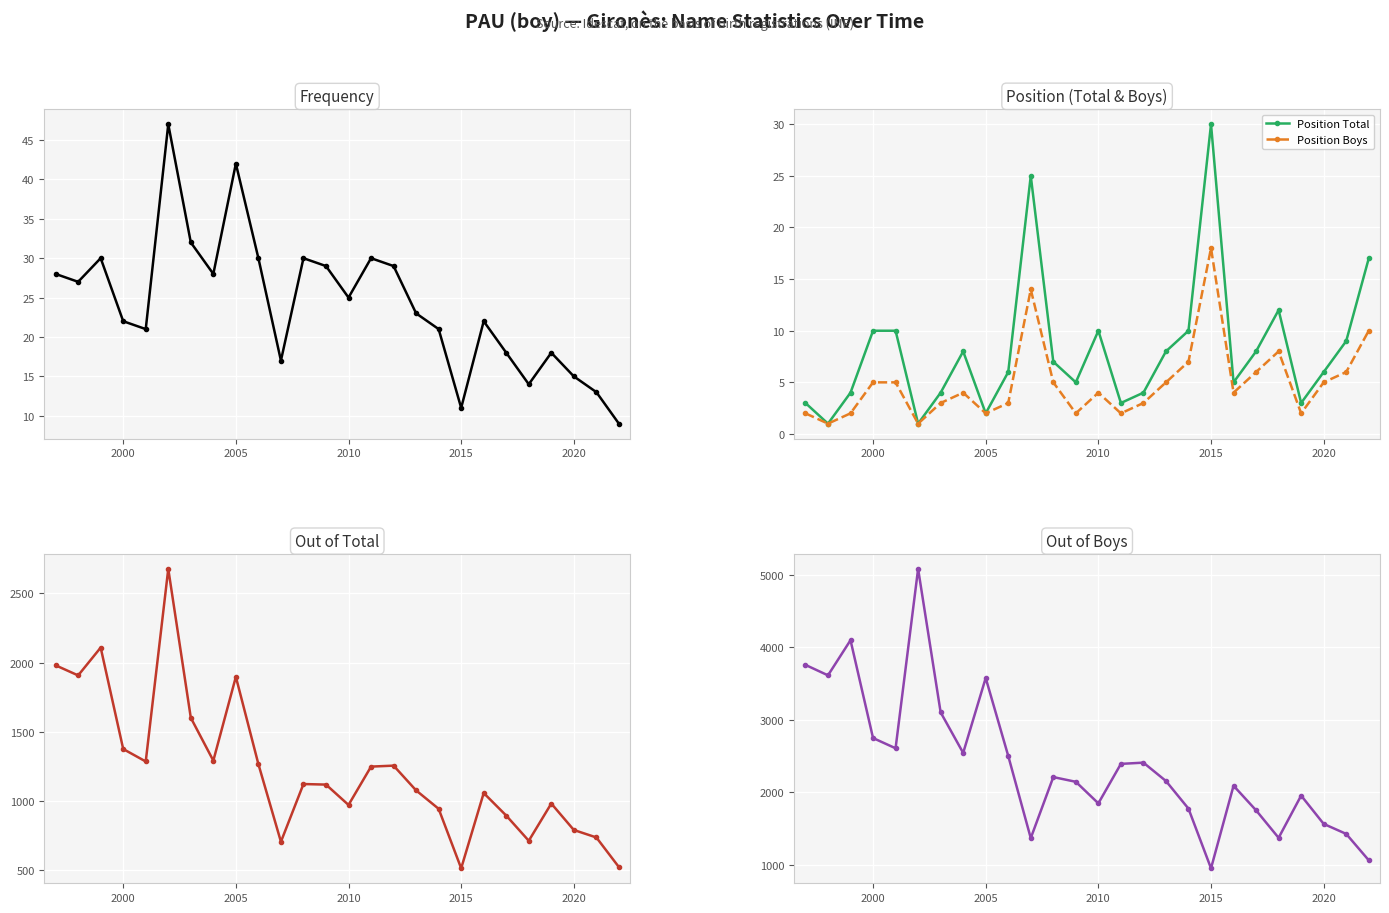

Which category has the highest value in the Position Boys series?

2015